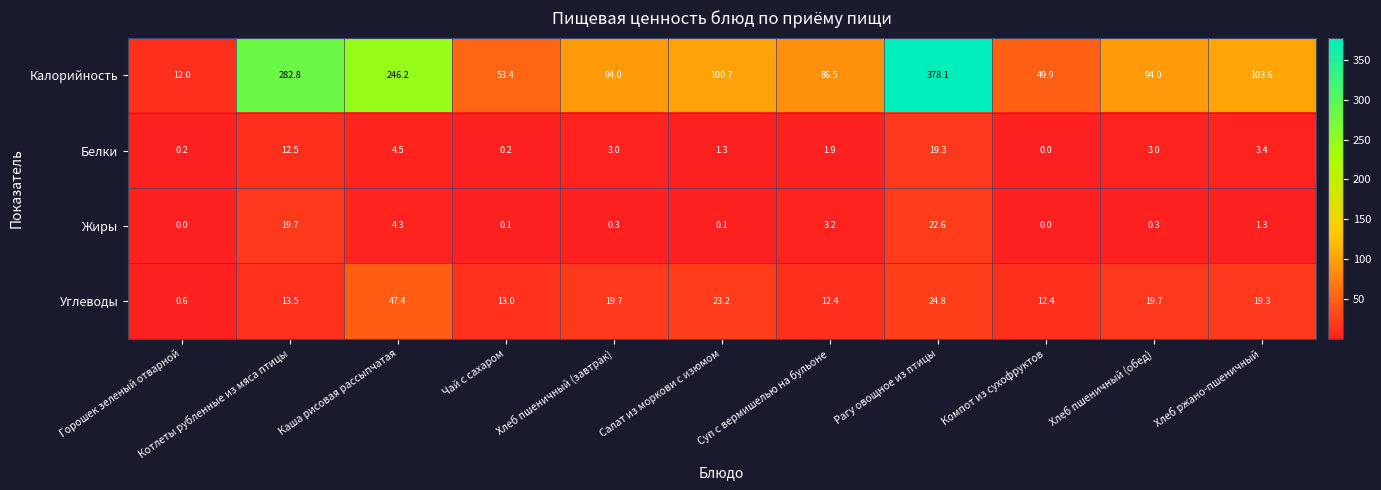

Is it true that Белки equals 1.2 at Каша рисовая рассыпчатая?

False